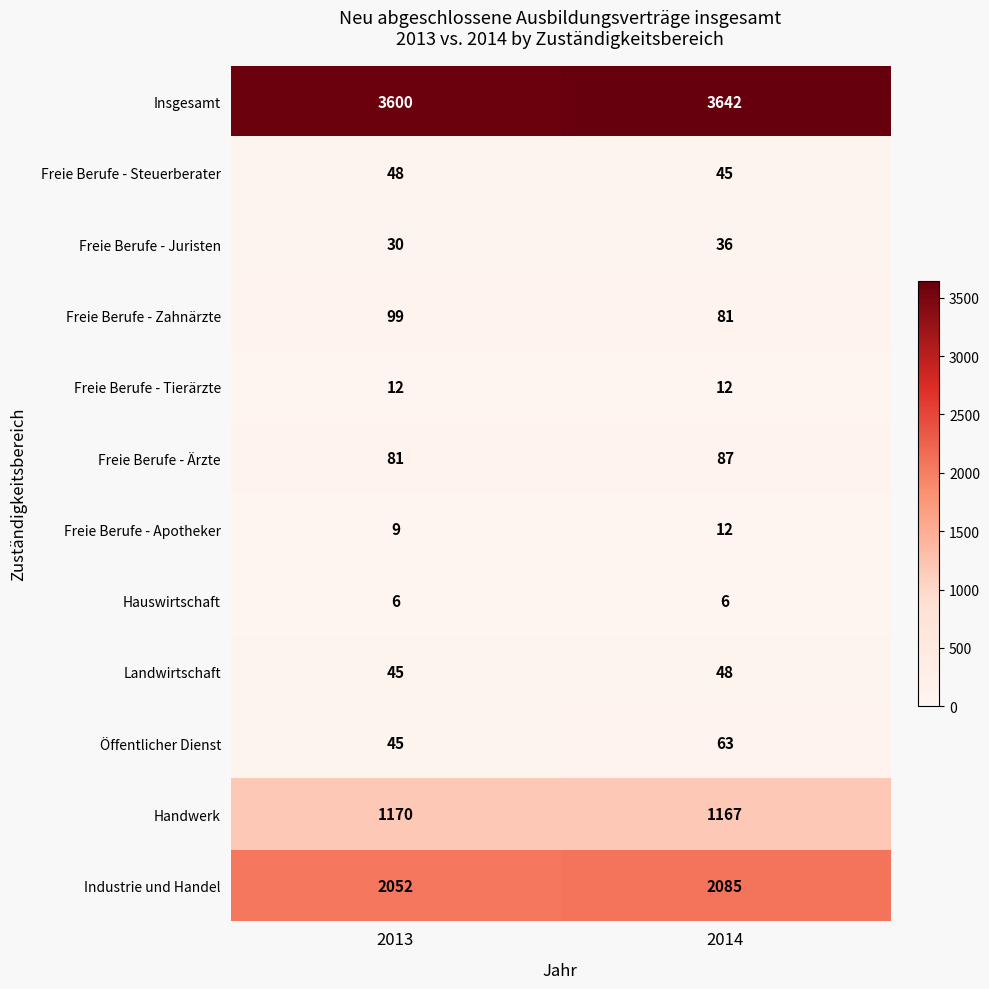

At how many categories does at least one series exceed 568?

2